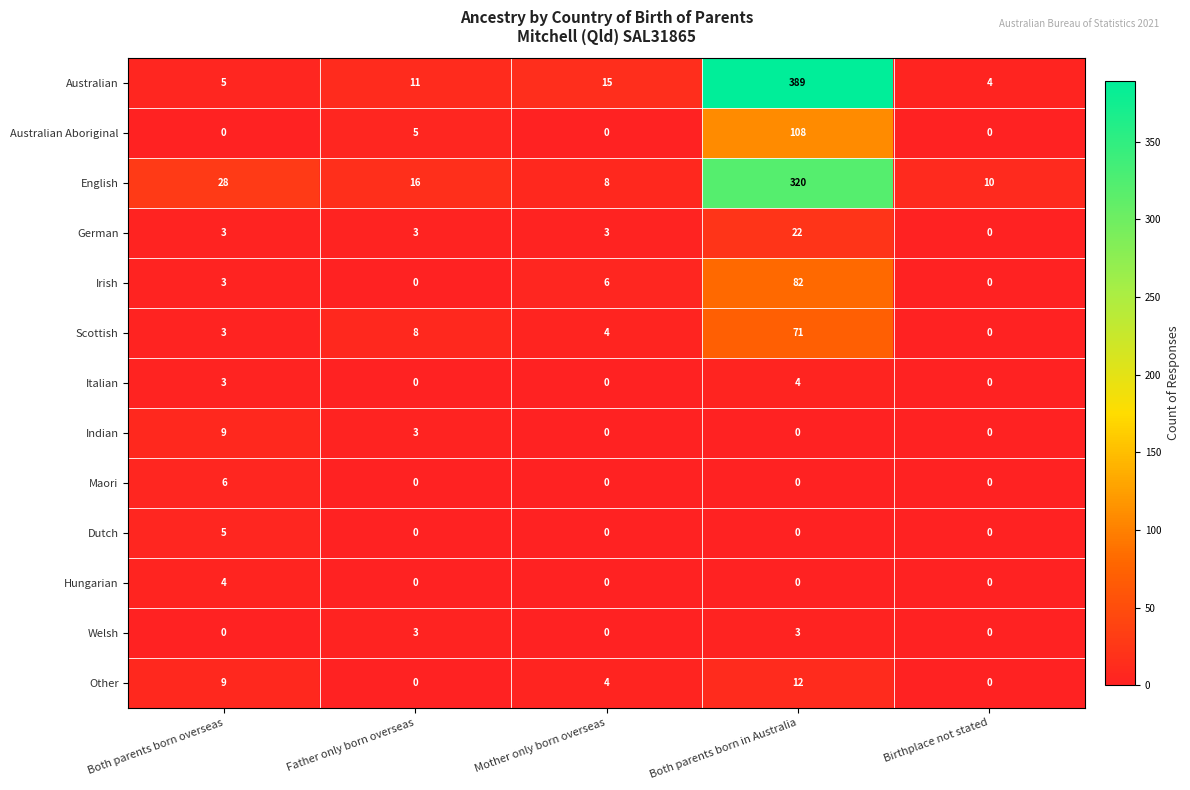

Which category has the highest value across all series?

Both parents born in Australia